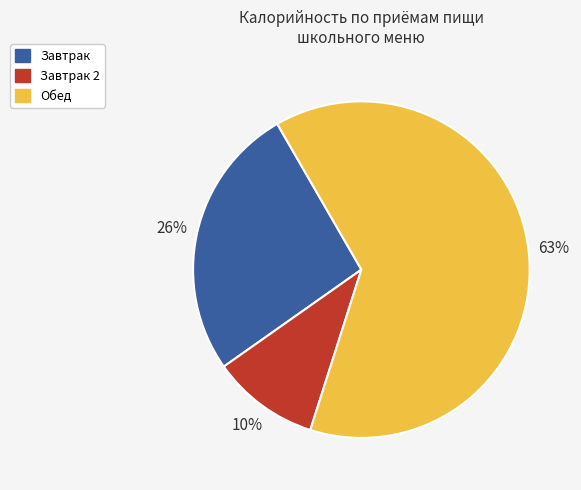

Is there a majority slice in this chart?

Yes